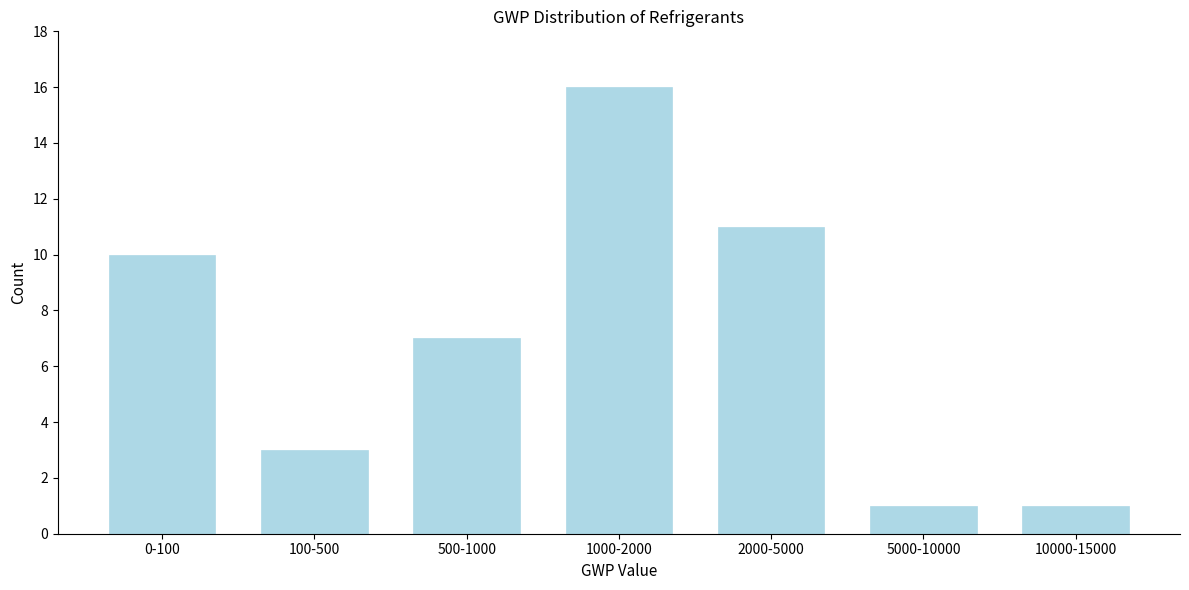

Reading right to left, what are all the values shown in this chart?

1	1	11	16	7	3	10